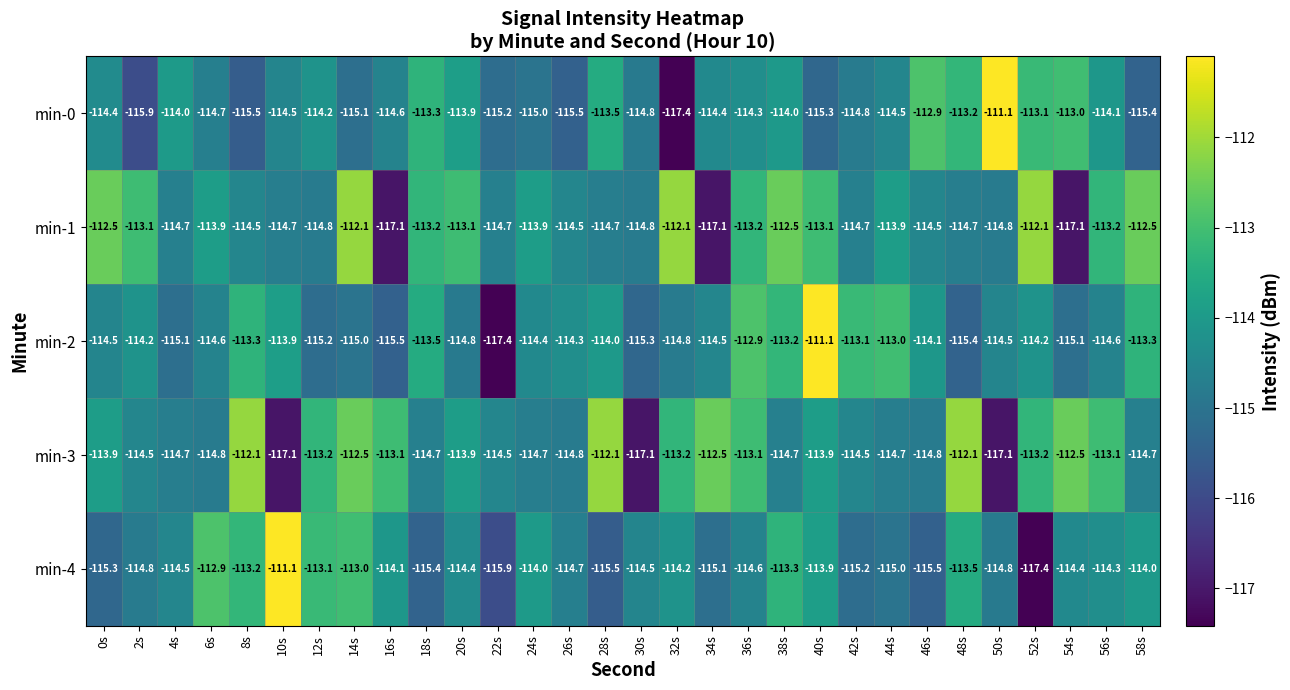

What is the sum of the min-1 values at 40s and 32s?

-225.2